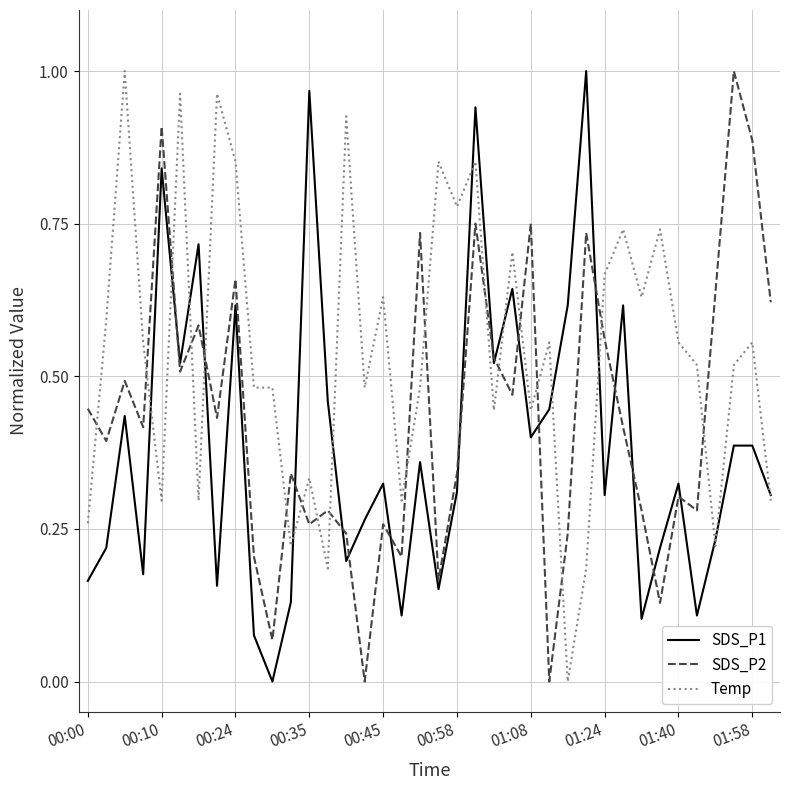

What is the sum of all Temp values?

20.6